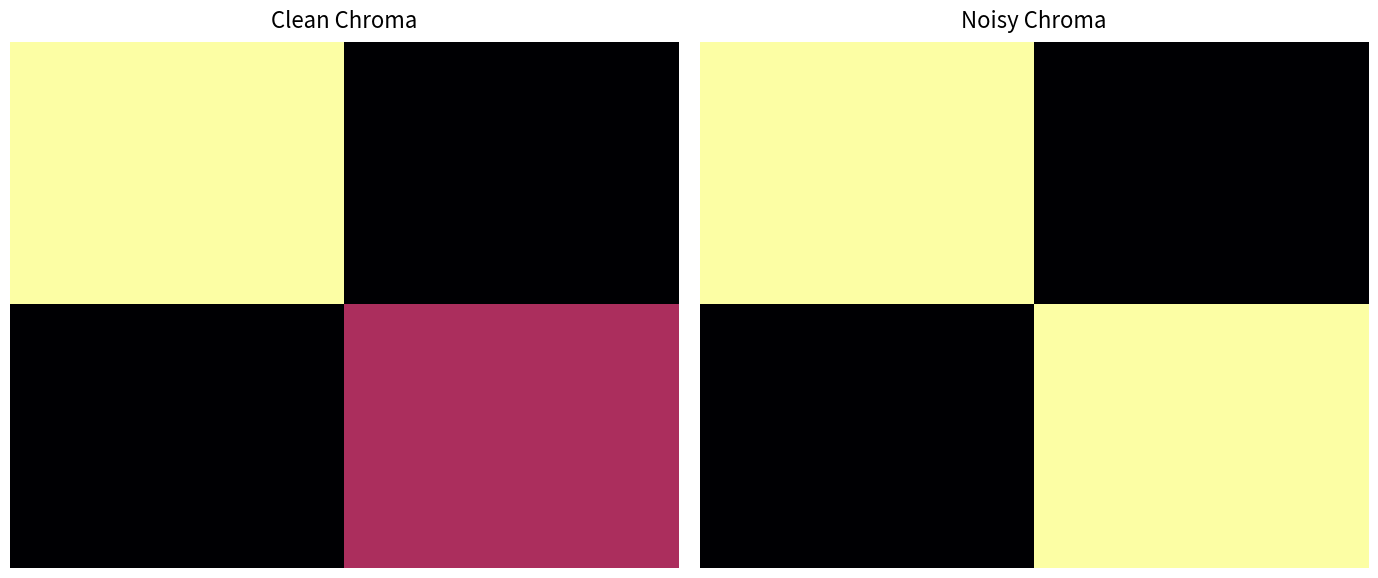

True or false: 10.0 has a value of 68.6 at 8.

False